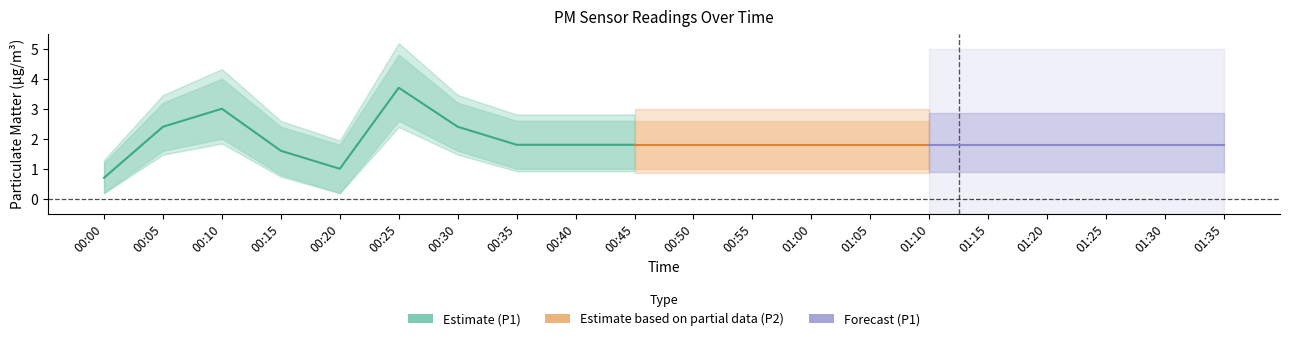

True or false: P1 and P2 cross at least once.

False